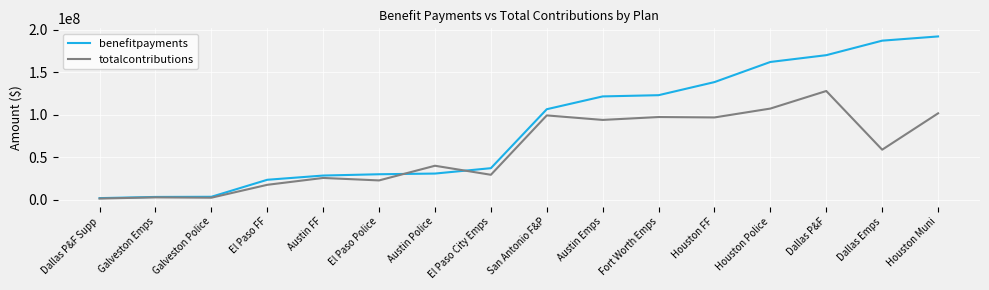

What is the highest value of the totalcontributions series?

128087624